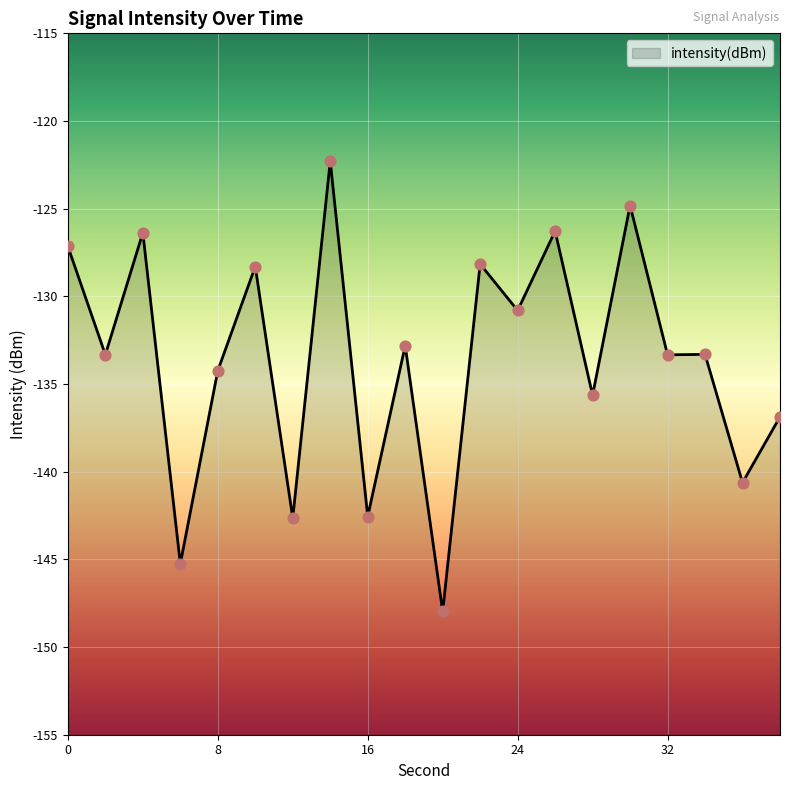

What is the change in value from 10 to 26?

+2.0